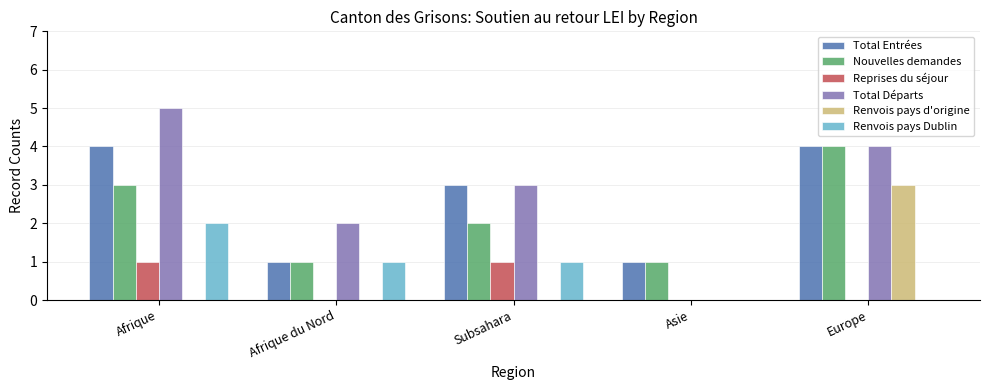

Which series has the largest range (max minus min)?

Total Départs